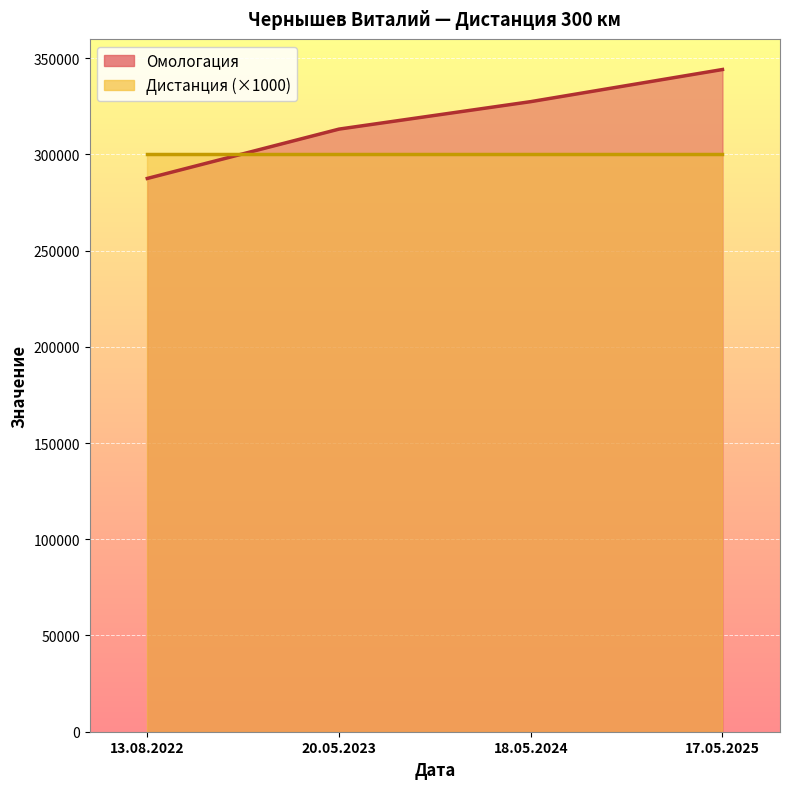

What is the maximum value shown in the chart?

344089